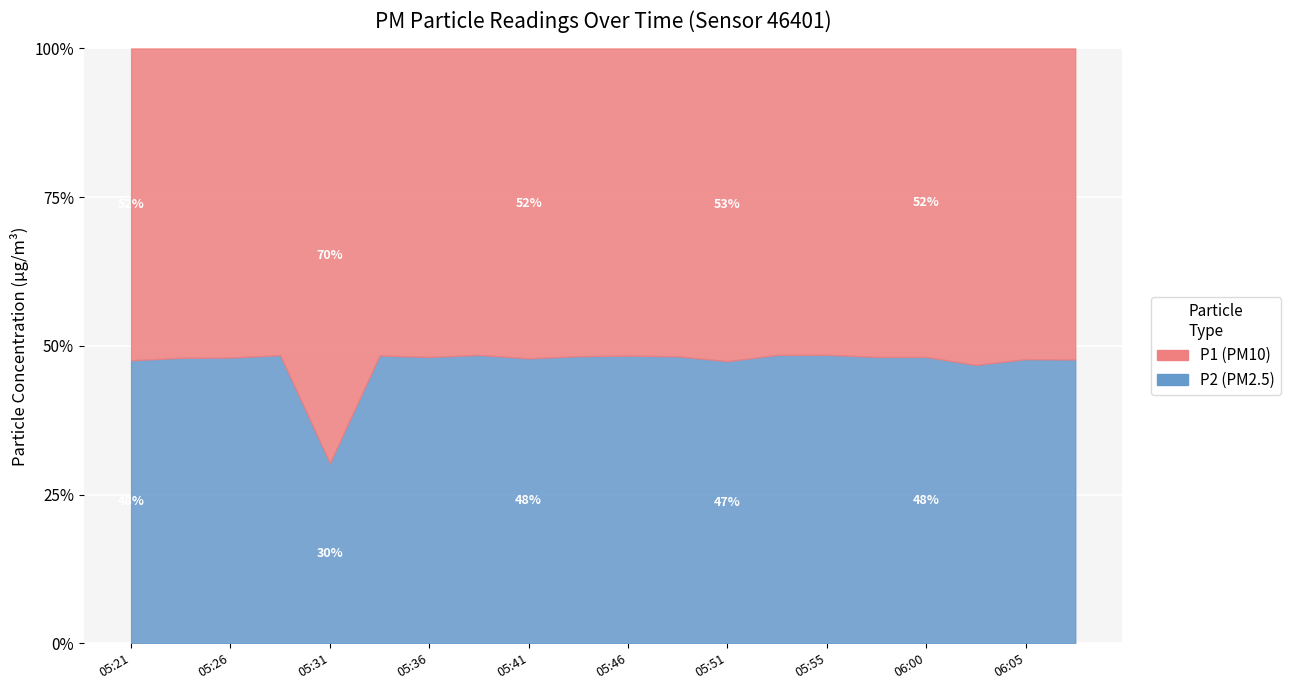

Rank the series by their average value, from lowest to highest.

P2, P1